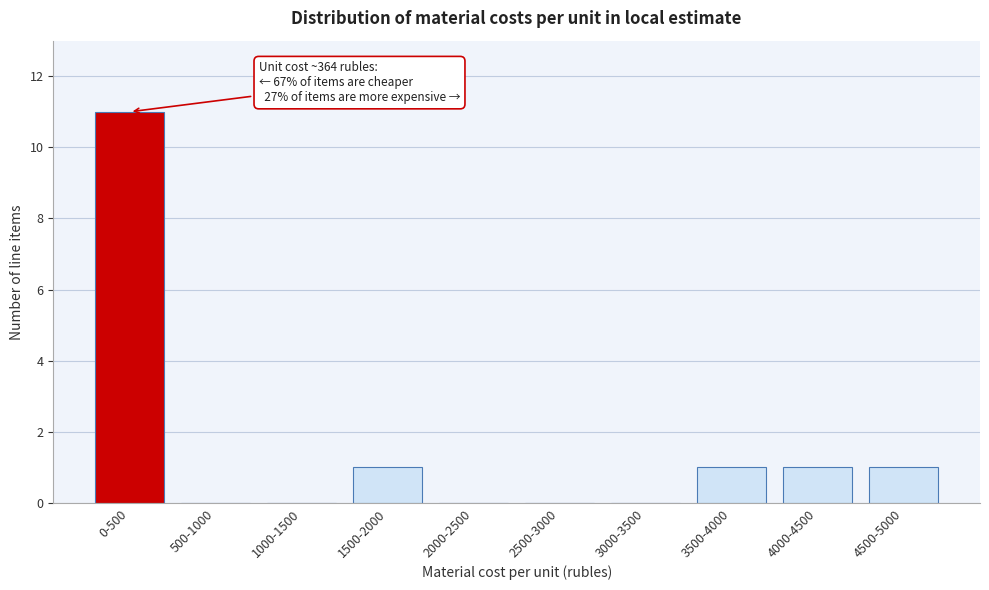

Reading right to left, transcribe all the data shown in this chart.

4500-5000=1	4000-4500=1	3500-4000=1	3000-3500=0	2500-3000=0	2000-2500=0	1500-2000=1	1000-1500=0	500-1000=0	0-500=11